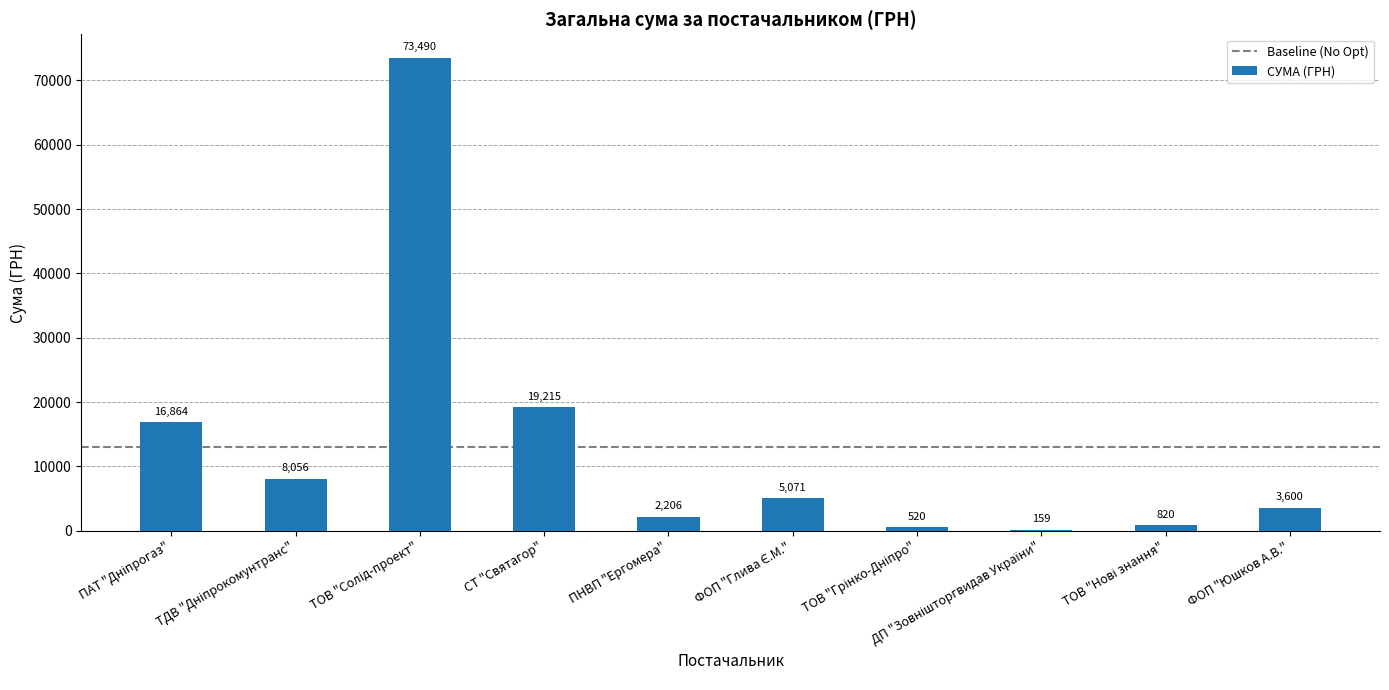

What is the sum of all values?

130000.8